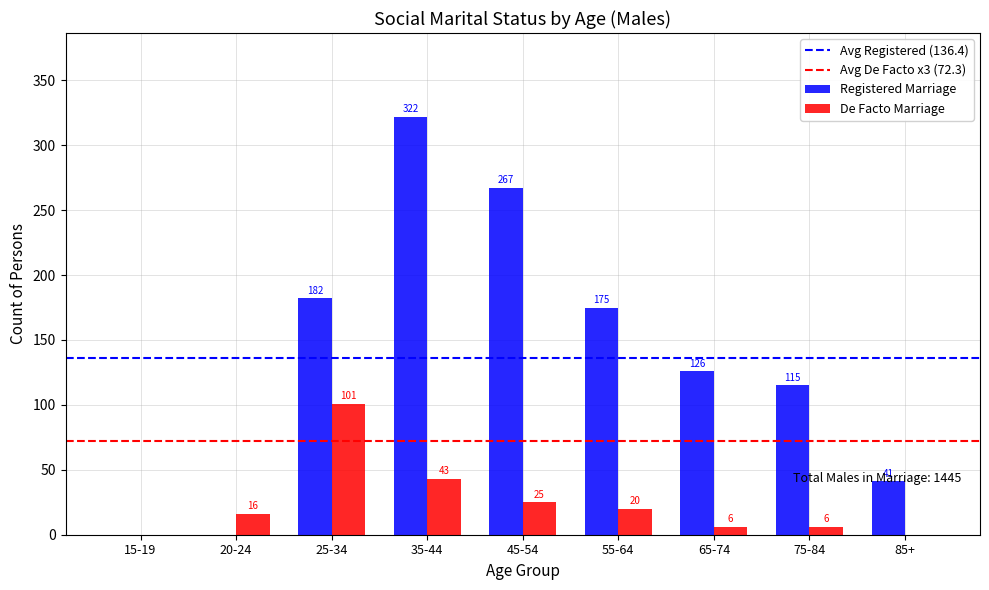

Which series has the widest spread of values?

Registered Marriage